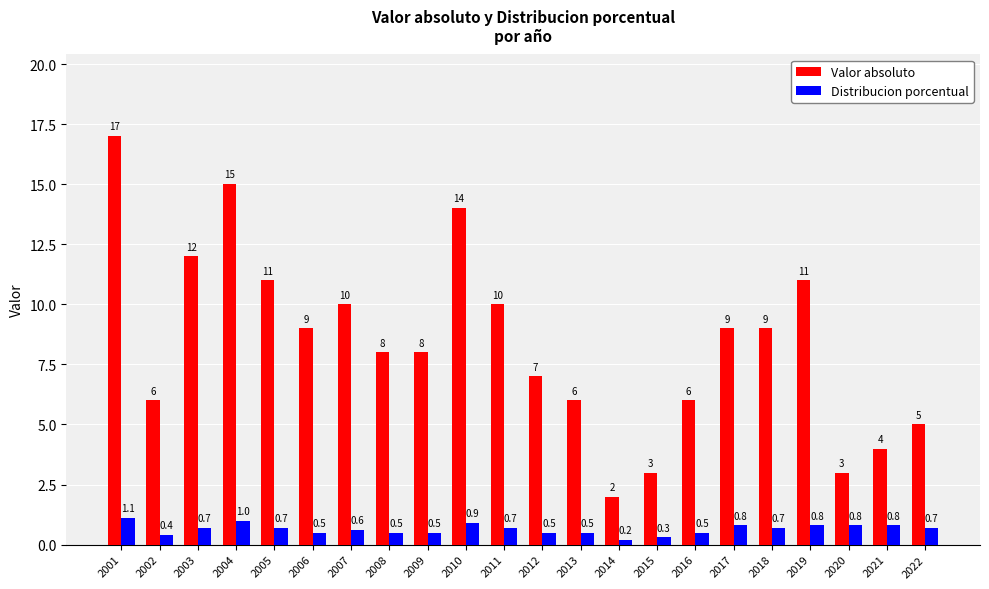

The value of Valor absoluto at 2020 is 4.9. True or false?

False